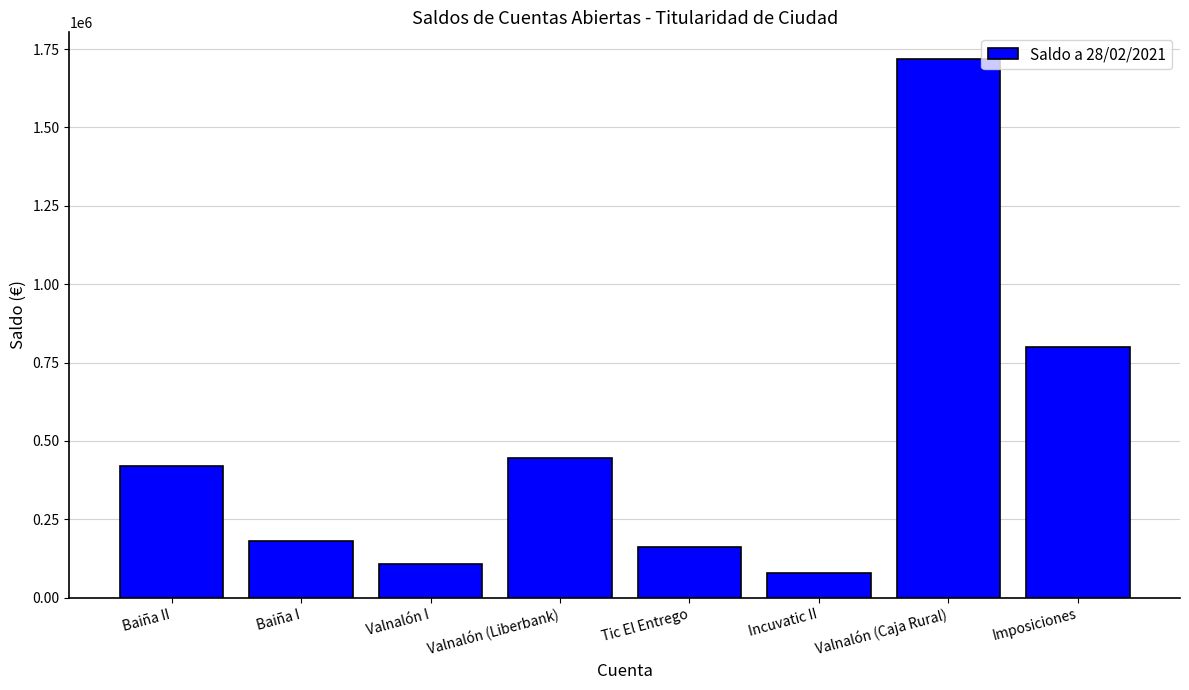

Reading left to right, extract all data points from this chart.

Baiña II=420803.6	Baiña I=180255.0	Valnalón I=107546.0	Valnalón (Liberbank)=445115.8	Tic El Entrego=160336.1	Incuvatic II=78174.7	Valnalón (Caja Rural)=1717435.1	Imposiciones=800000.0